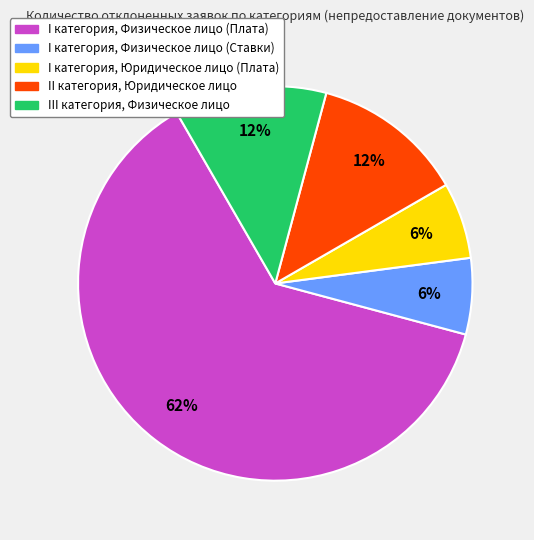

To the nearest percent, what is the difference between the II категория, Юридическое лицо and I категория, Юридическое лицо (Плата) slice percentages?

6%